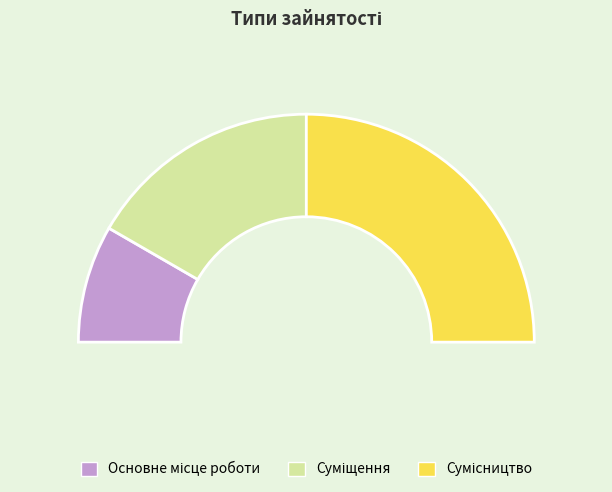

To the nearest percent, what is the average slice percentage?

33%